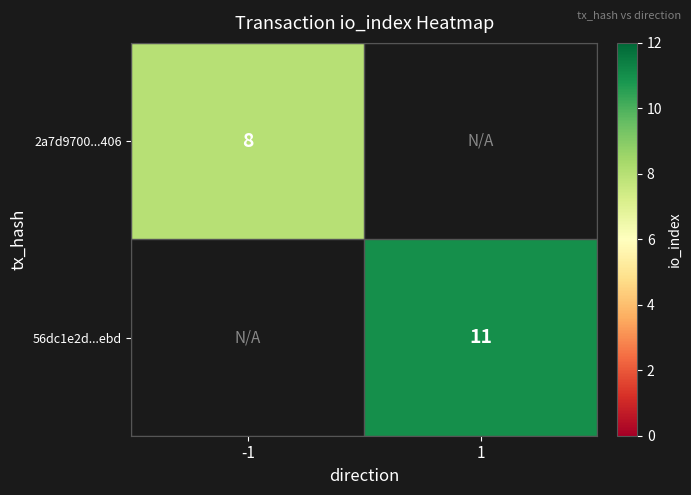

Which label corresponds to the smallest value in the chart?

-1